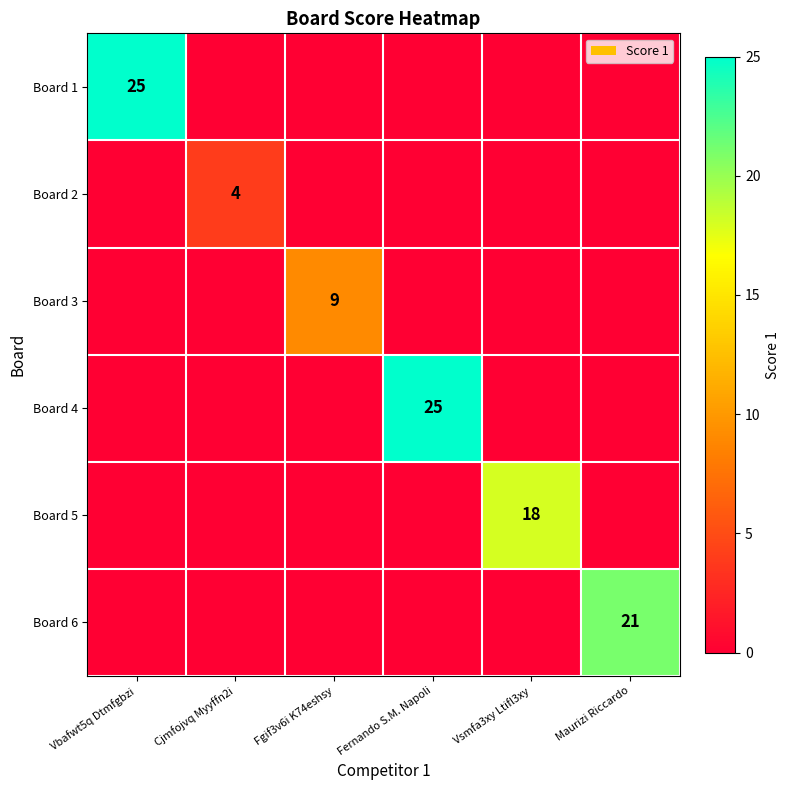

Is it true that Board 6 equals 31 at Maurizi Riccardo?

False